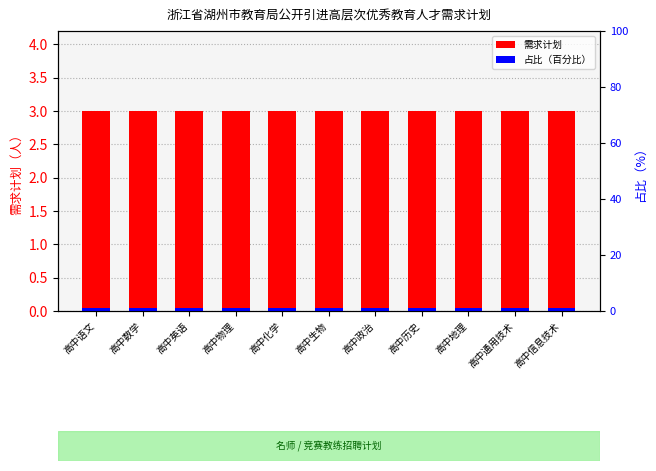

Between 高中历史 and 高中地理, which is larger?

高中历史